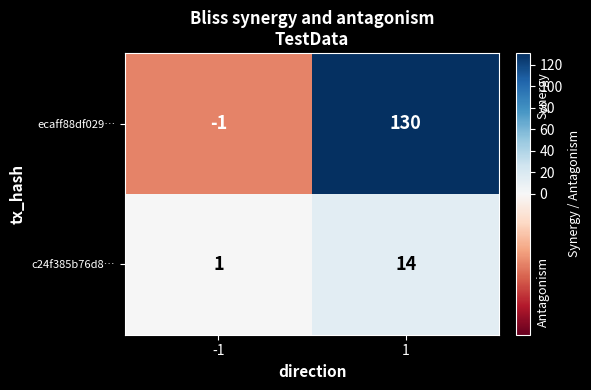

Reading left to right, list all the values displayed in this chart.

ecaff88df029…: -1	130
c24f385b76d8…: 1	14